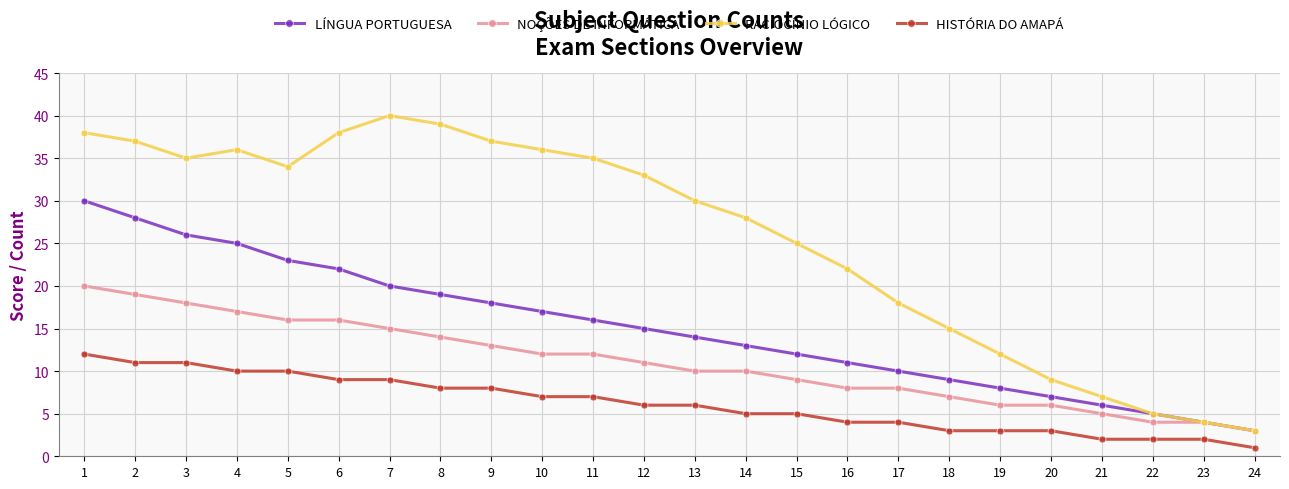

True or false: RACIOCÍNIO LÓGICO and HISTÓRIA DO AMAPÁ intersect in this chart.

False